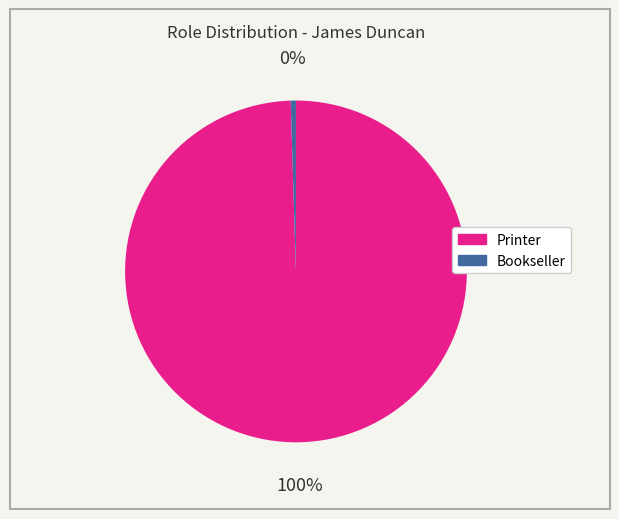

Combined, do Bookseller and Printer account for over 50%?

Yes